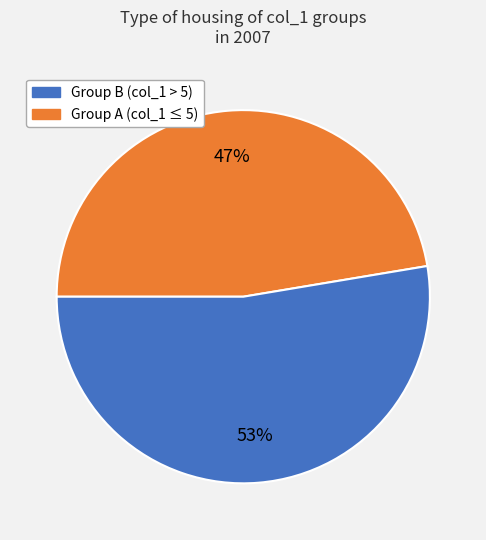

To the nearest percent, what is the average slice percentage?

50%